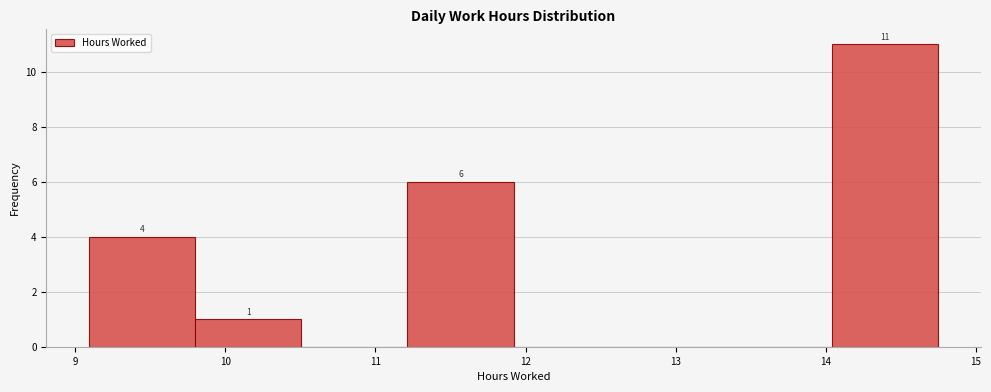

Which range on the x-axis has the tallest bar?

14.0 to 14.8